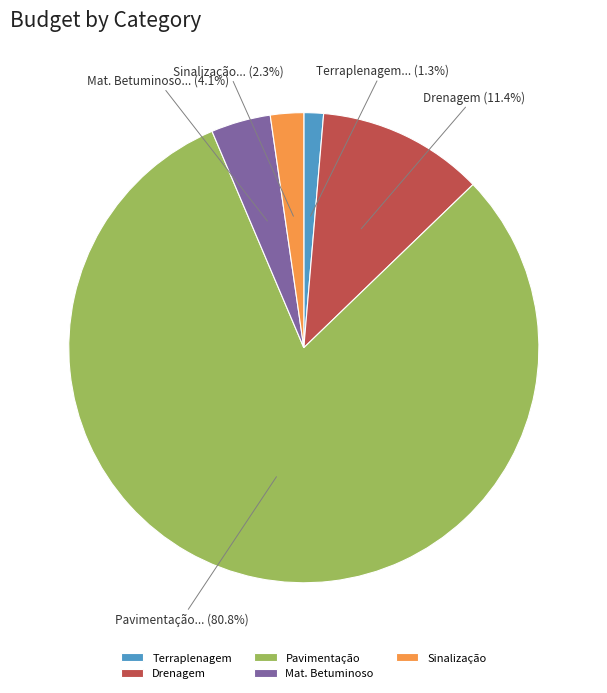

How many segments does this pie chart have?

5